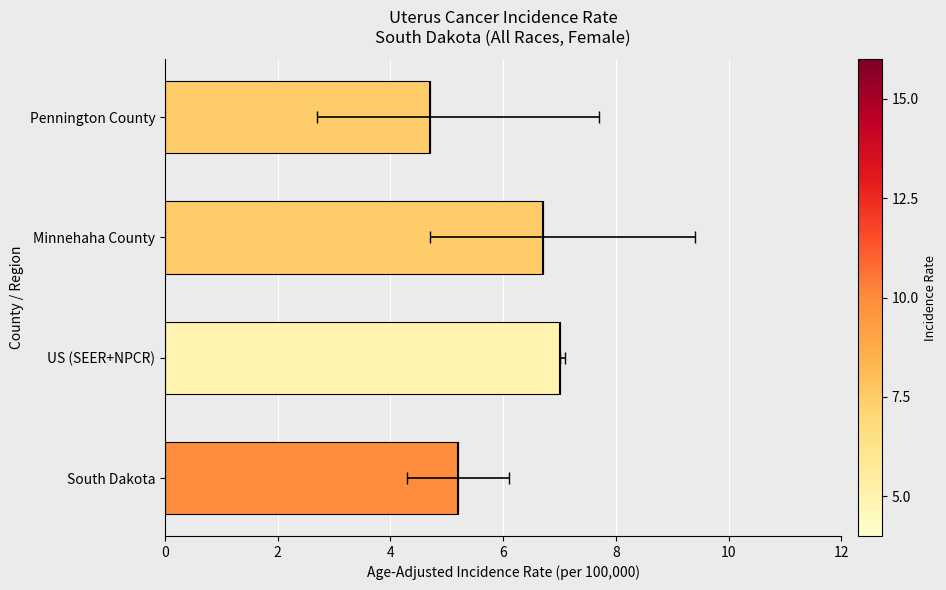

The value at US (SEER+NPCR) is 7.0. True or false?

True